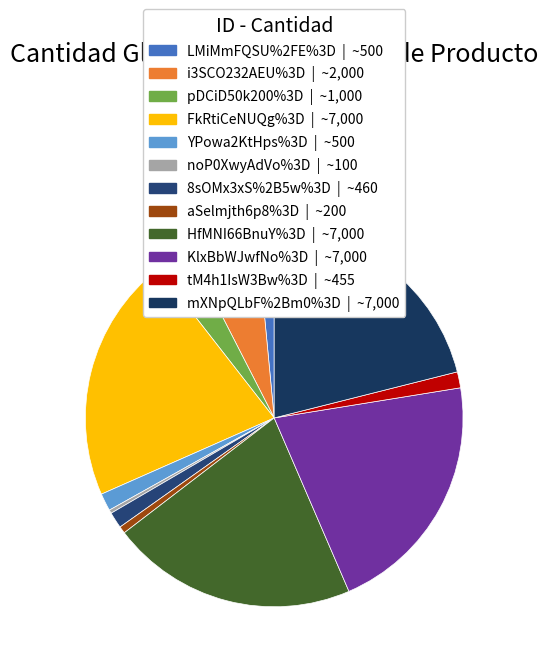

Is there any slice that represents more than half of the pie?

No